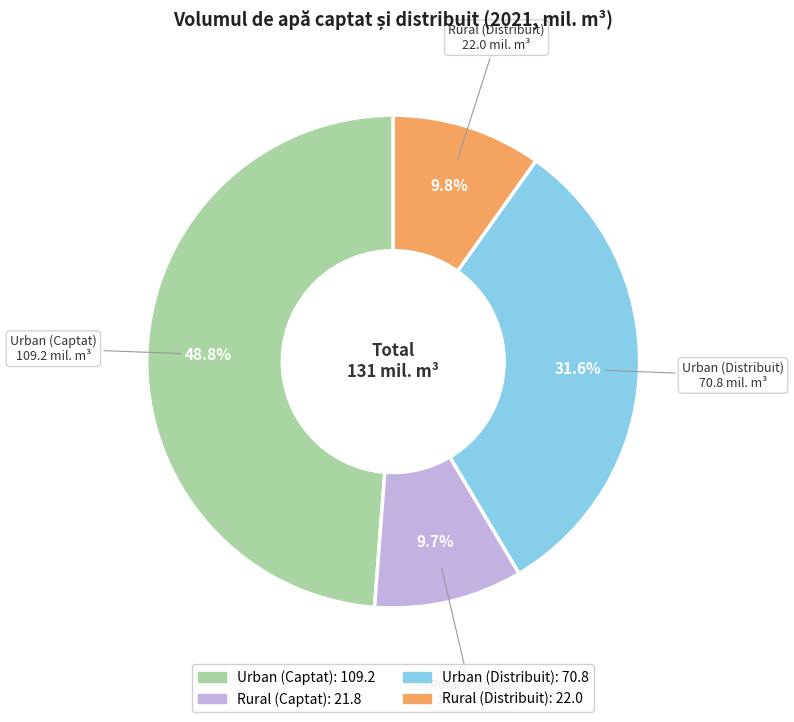

What percentage is the Rural (Distribuit) slice, to the nearest percent?

10%